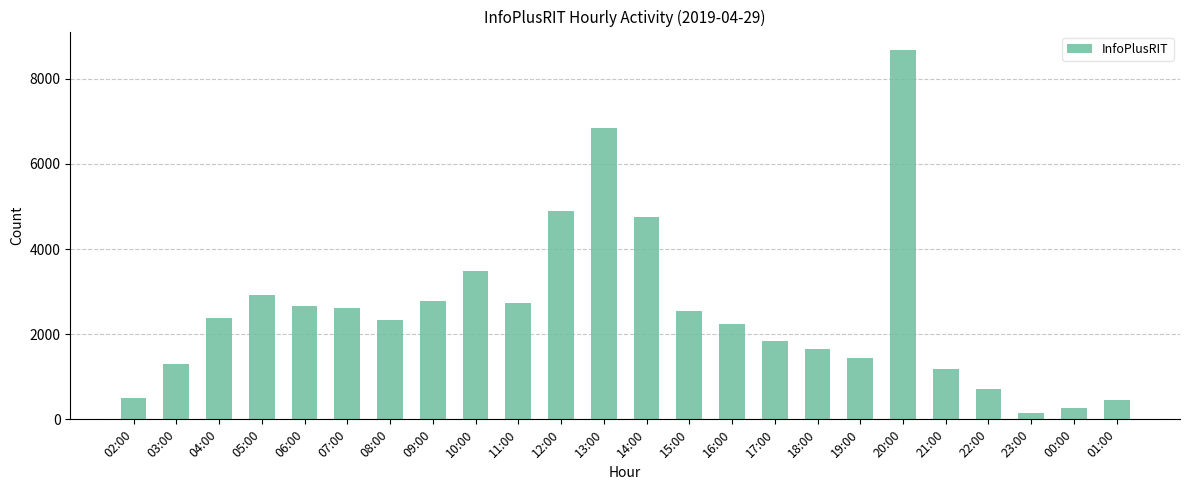

What is the label of the 8th bar from the left?

09:00